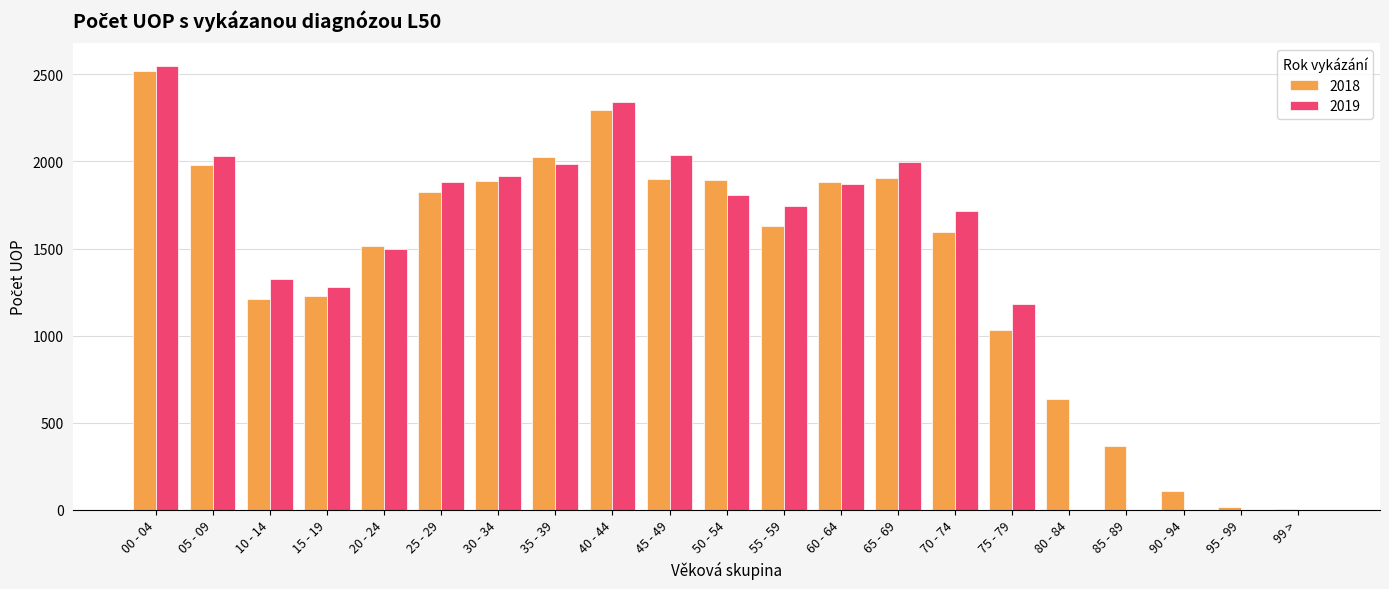

How many groups of bars are there?

21